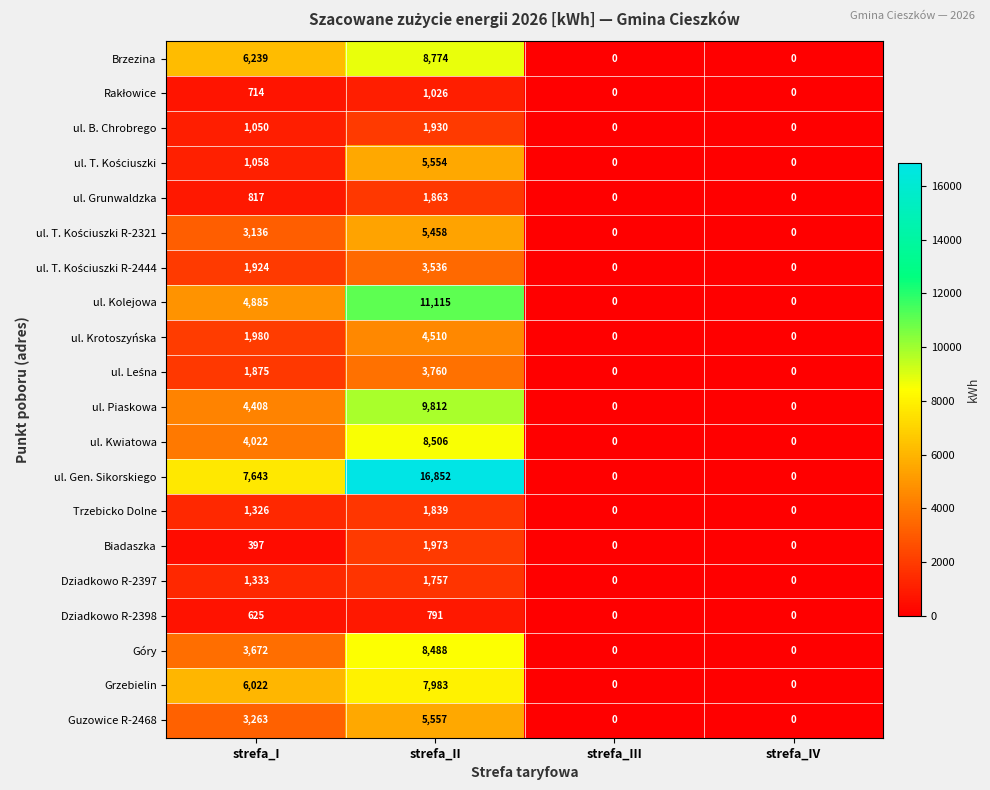

What is the difference between the maximum and second lowest values in the Dziadkowo R-2398 series?

791